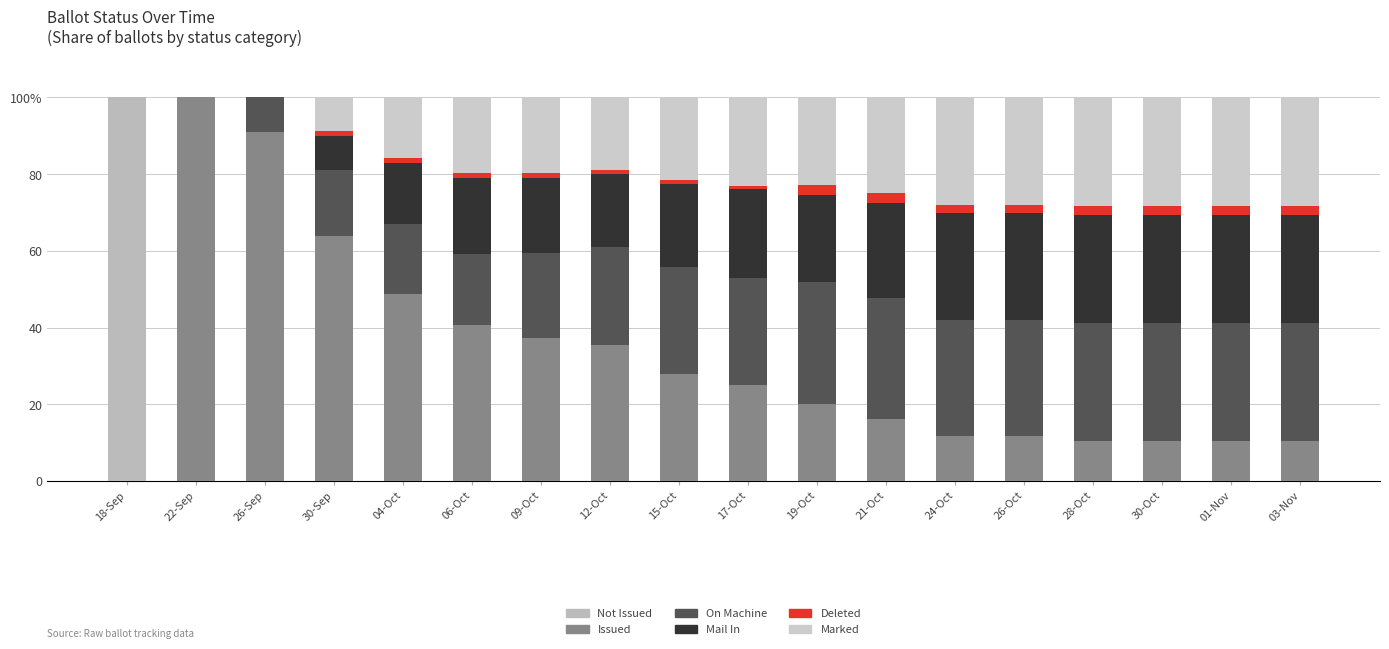

Are the bars grouped side by side (vs. stacked)?

No